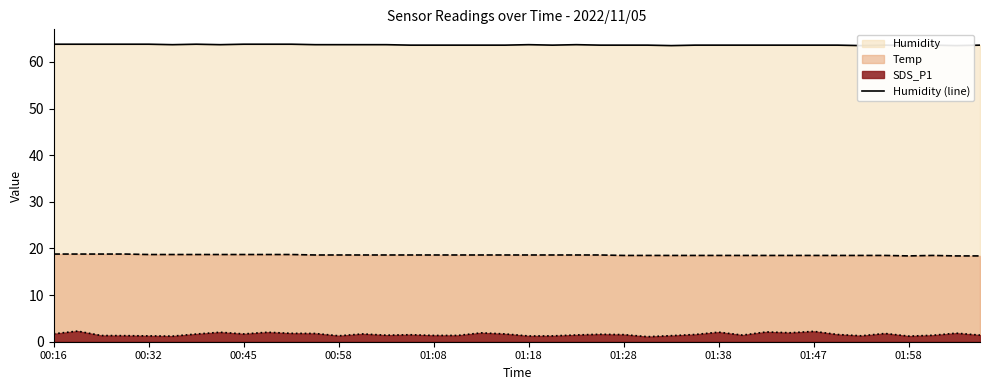

What is the difference between the second highest and minimum values?

0.3